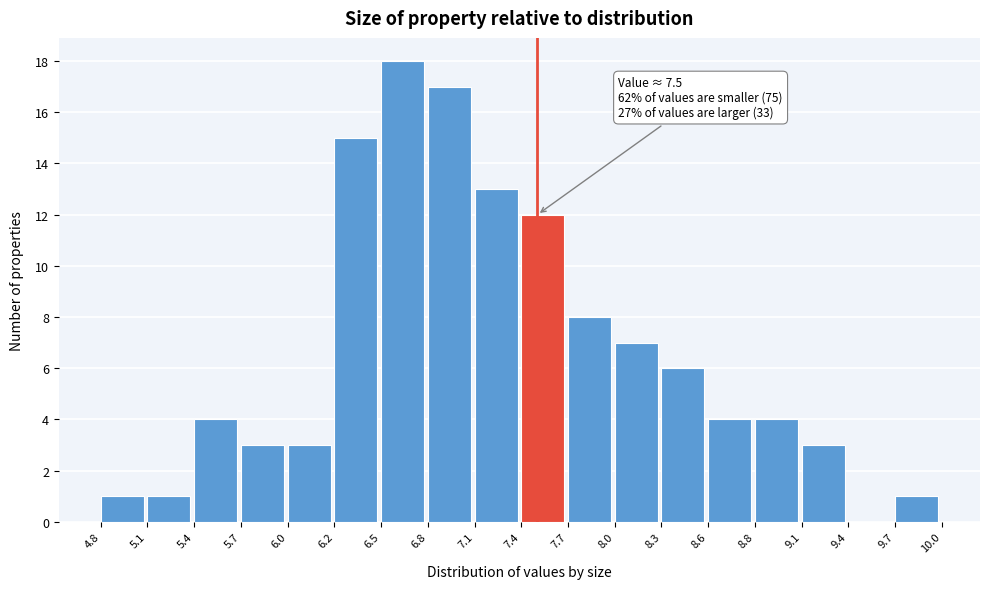

Over which range of the x-axis is the bar tallest?

6.5 to 6.8